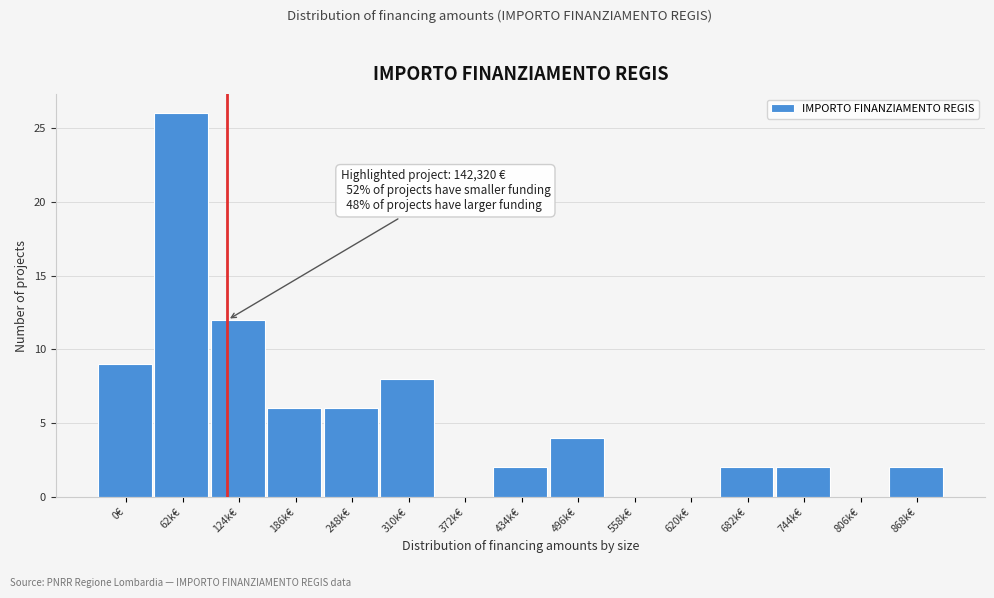

Reading left to right, transcribe all the data shown in this chart.

0€=9	62k€=26	124k€=12	186k€=6	248k€=6	310k€=8	372k€=0	434k€=2	496k€=4	558k€=0	620k€=0	682k€=2	744k€=2	806k€=0	868k€=2